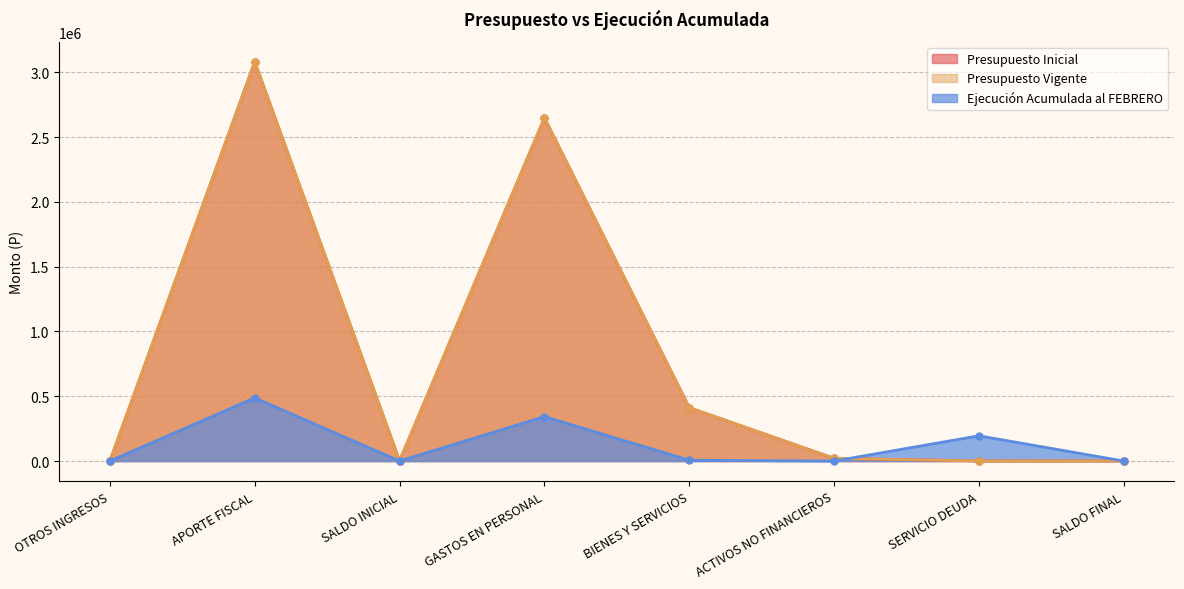

In Presupuesto Vigente, how many points are lower than both neighbors (excluding endpoints)?

1